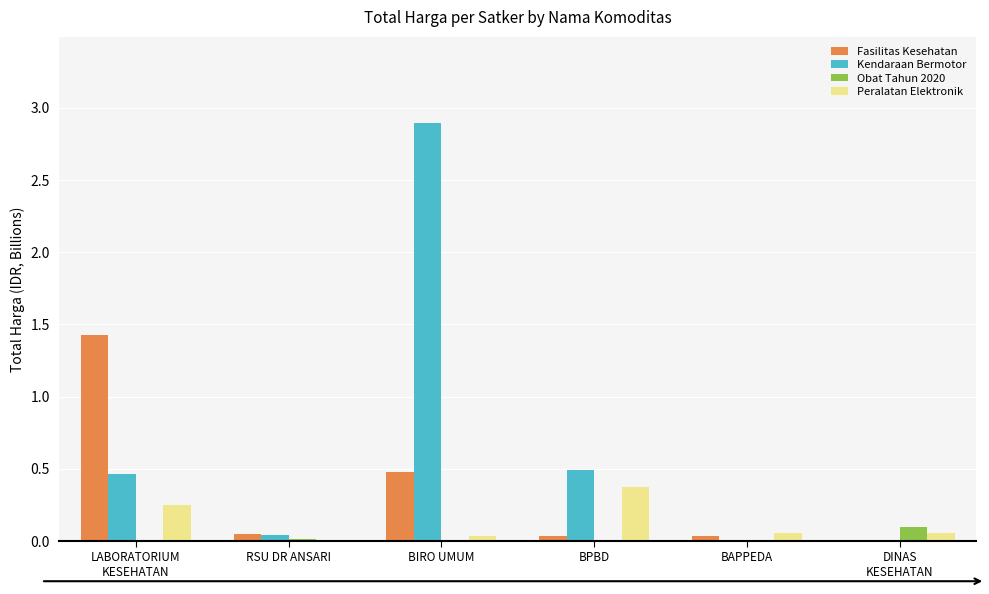

What is the maximum value for Fasilitas Kesehatan?

1.4